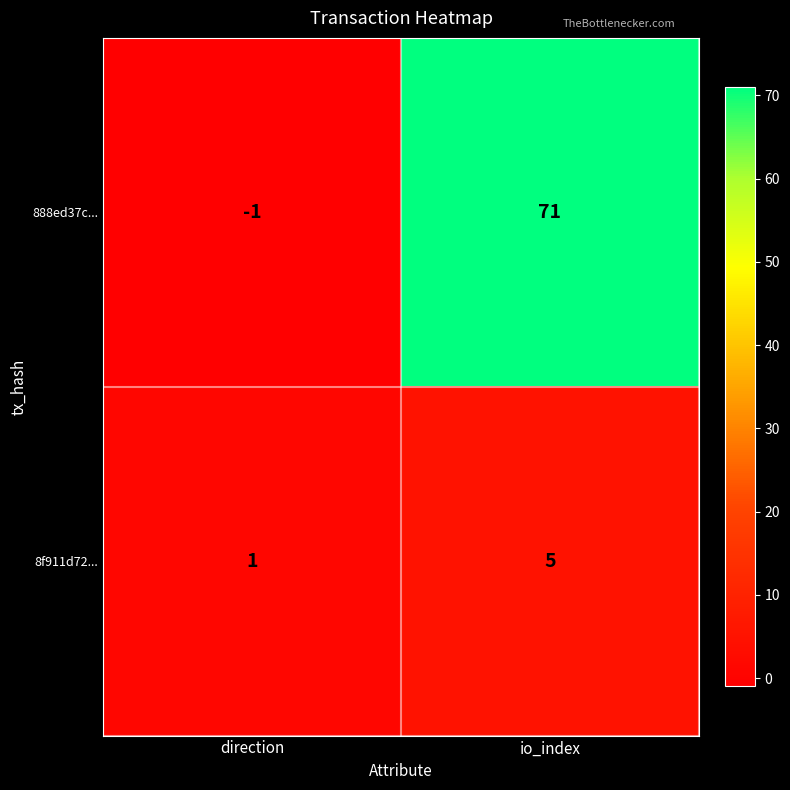

How many categories are shown in the chart?

2